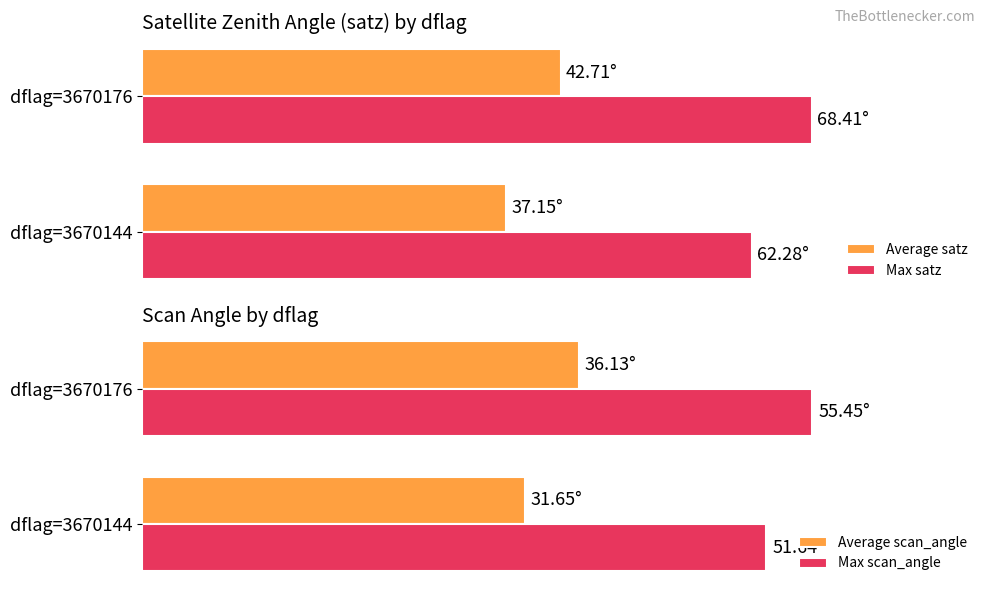

What is the value of the Average scan_angle bar at the 2nd from the left?

36.1